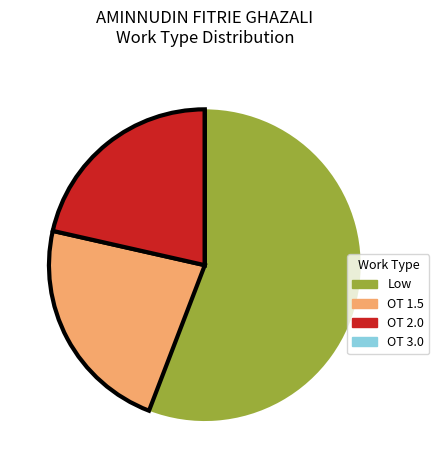

True or false: OT 2.0 accounts for 1% of the total.

False